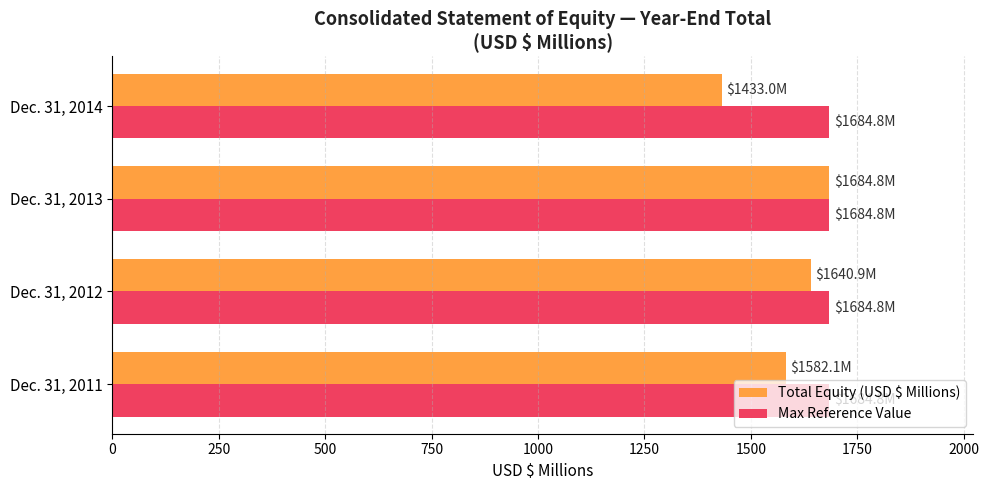

How many series are shown in this chart?

2